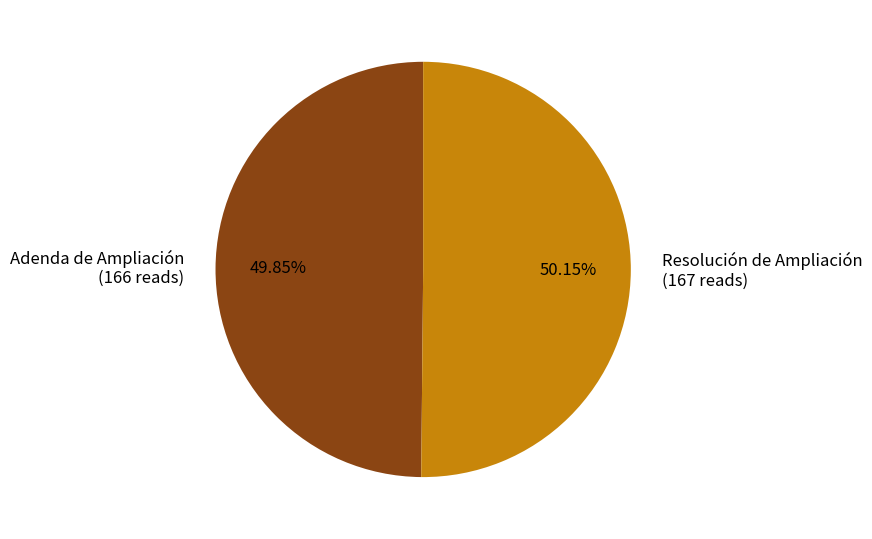

What is the ratio of the value at Resolución de Ampliación to the value at Adenda de Ampliación?

1.0